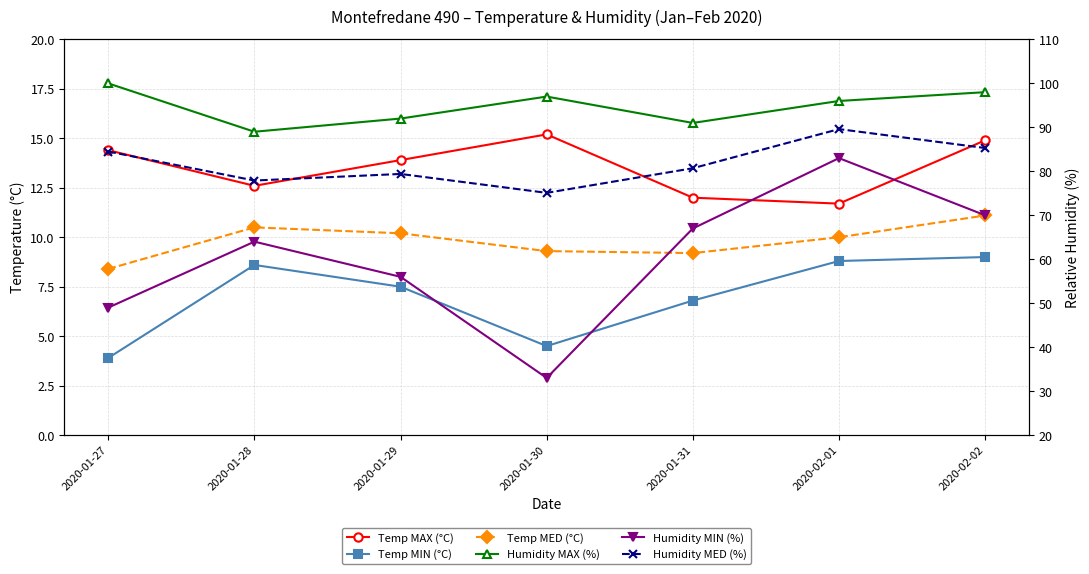

What is the difference between the highest and lowest values at 2020-02-02?

89.0